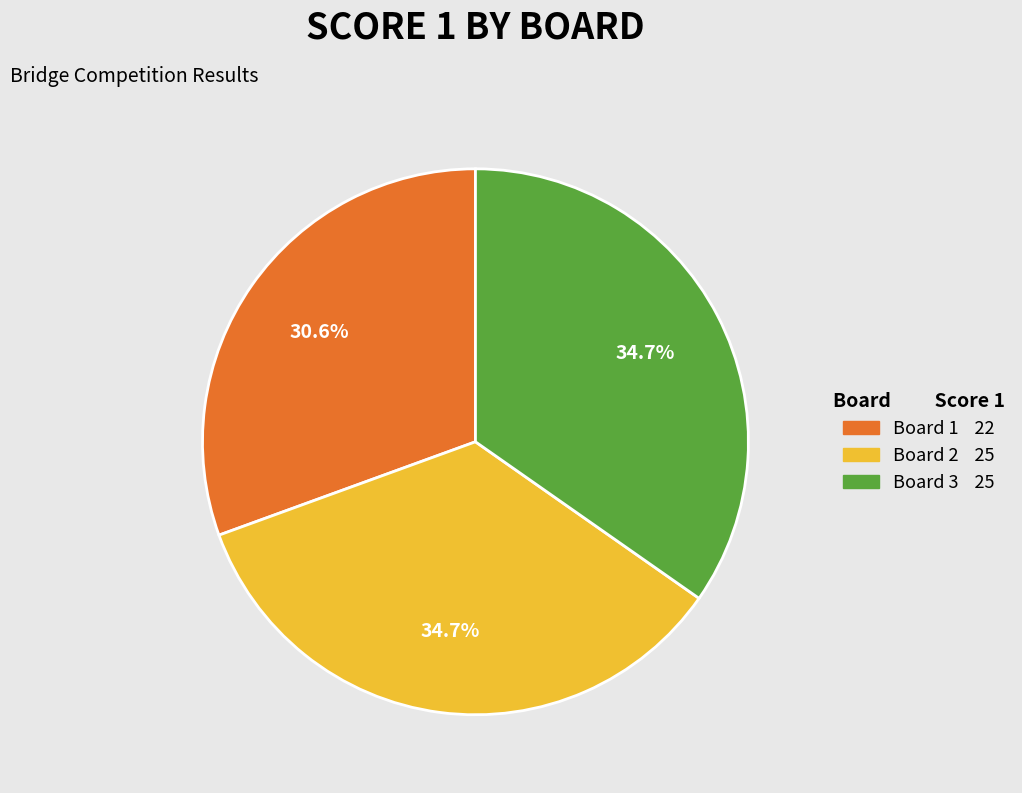

Is Board 1 the majority of the pie?

No